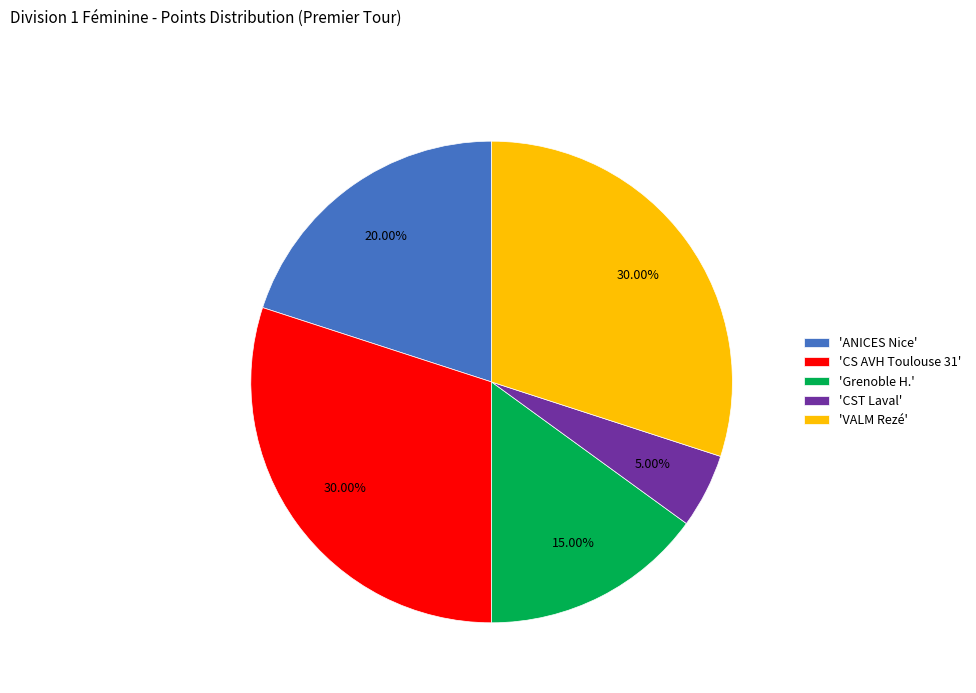

Is 'Grenoble H.' the majority of the pie?

No